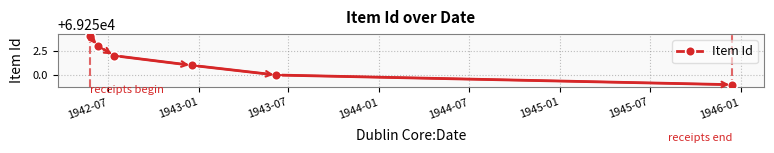

What is the value of the 4th point from the left?

69251